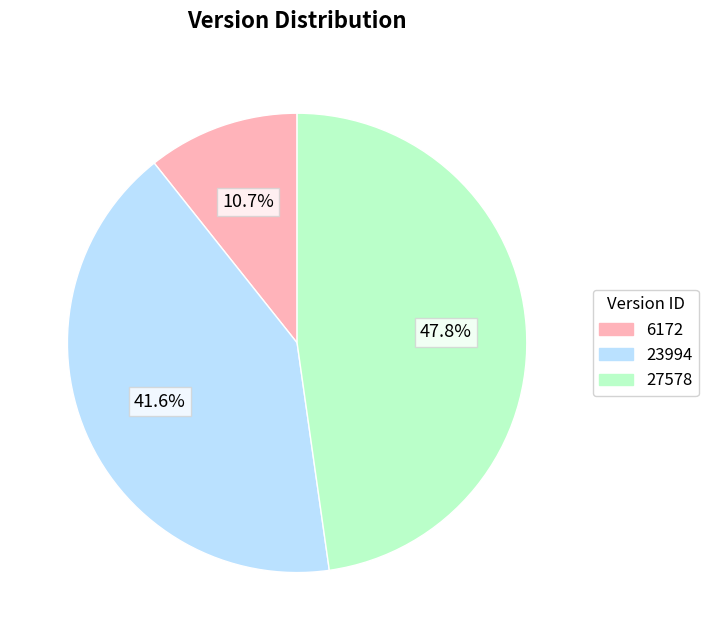

Rank the categories by value from lowest to highest.

6172, 23994, 27578